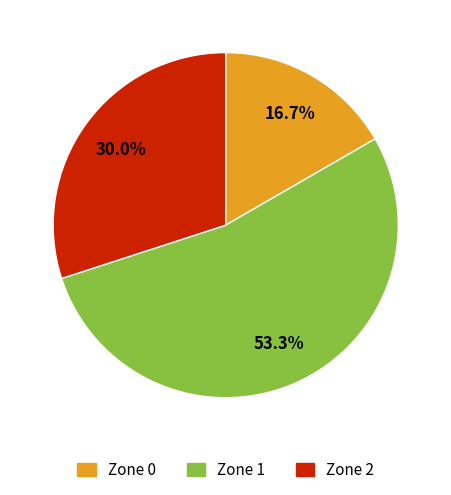

To the nearest percent, what is the difference between the Zone 1 and Zone 0 slice percentages?

37%